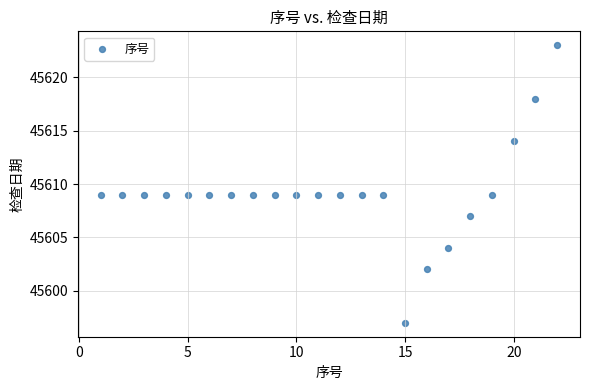

What is the range of X values (max minus min)?

21